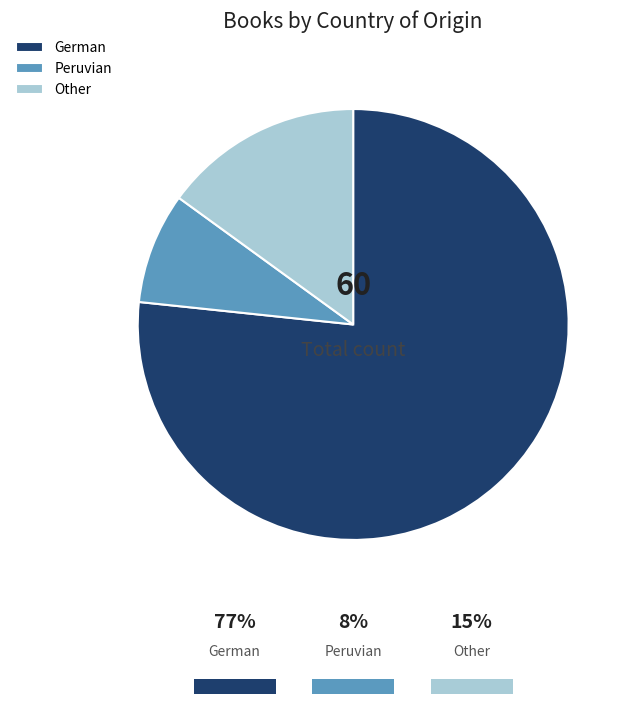

What percentage is the Other slice, to the nearest percent?

15%